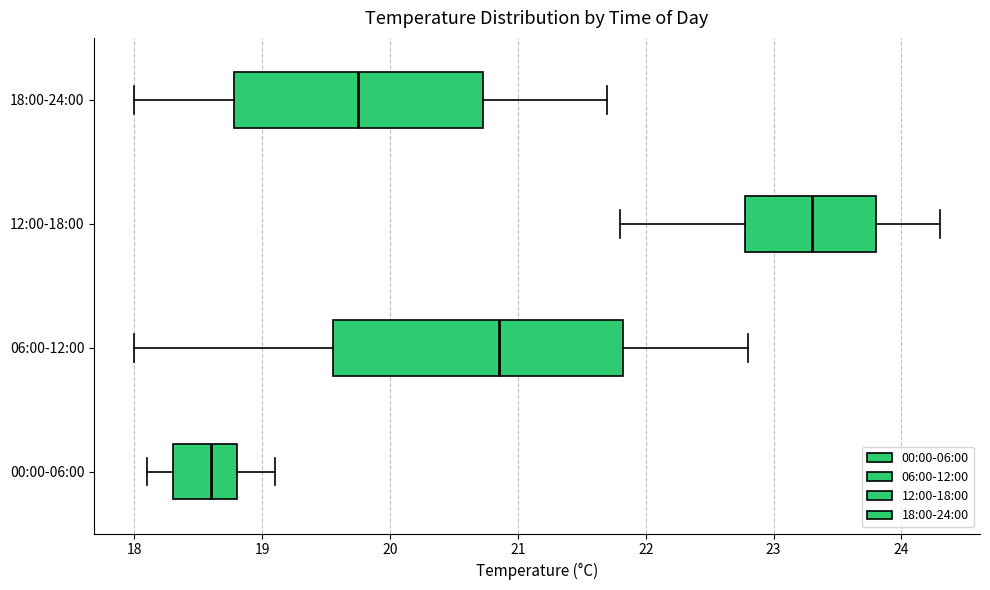

Reading bottom to top, read every box against the x-axis: the position of its median line, the range the box covers, and the ends of its whiskers. The values are not printed on the chart, so give them approximately, as read against the axis.

00:00-06:00: median 18.6, box 18.3 to 18.8, whiskers 18.1 to 19.1
06:00-12:00: median 20.9, box 19.6 to 21.8, whiskers 18.0 to 22.8
12:00-18:00: median 23.3, box 22.8 to 23.8, whiskers 21.8 to 24.3
18:00-24:00: median 19.8, box 18.8 to 20.7, whiskers 18.0 to 21.7